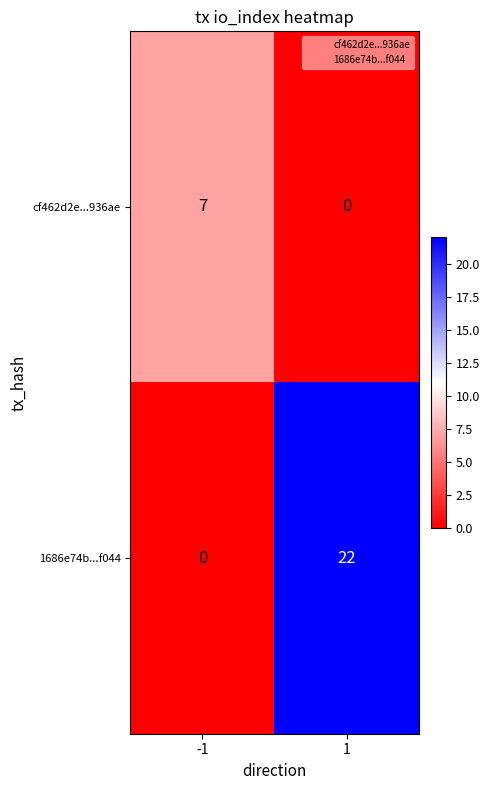

Is the value of 1686e74b...f044 at -1 greater than the value of cf462d2e...936ae at -1?

No